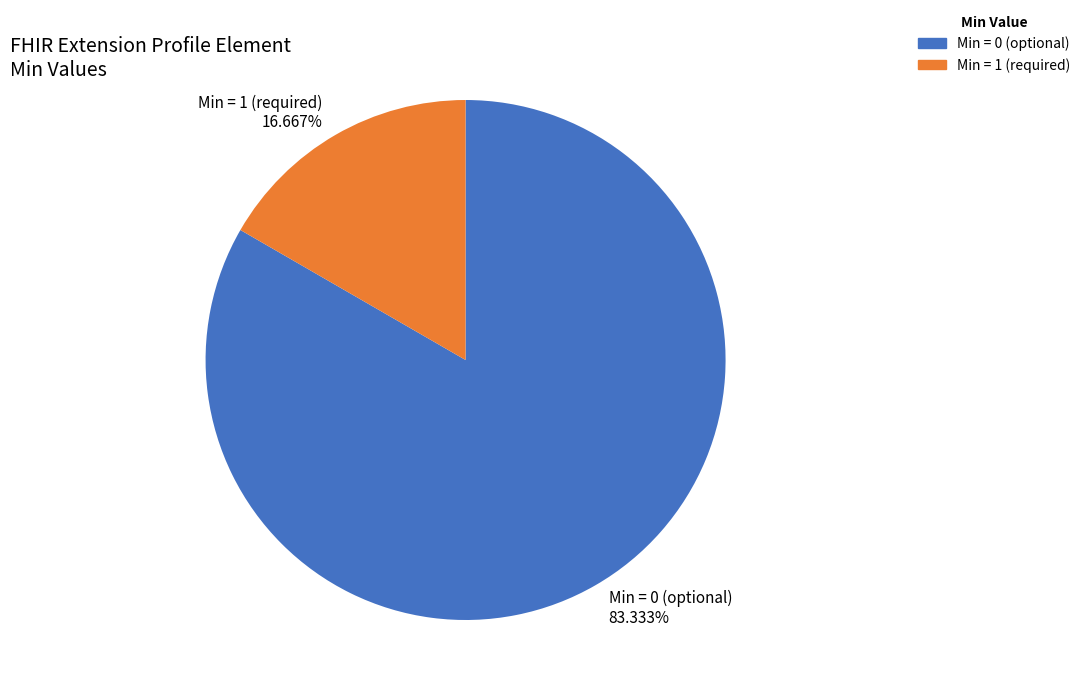

Is there a majority slice in this chart?

Yes